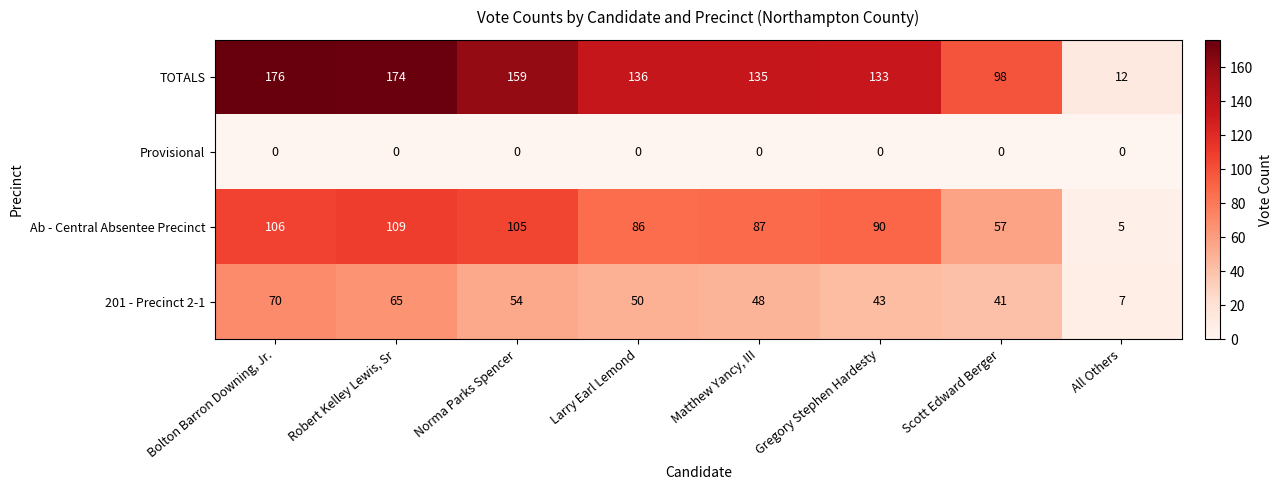

What is the sum of the 201 - Precinct 2-1 values at Bolton Barron Downing, Jr. and Norma Parks Spencer?

124